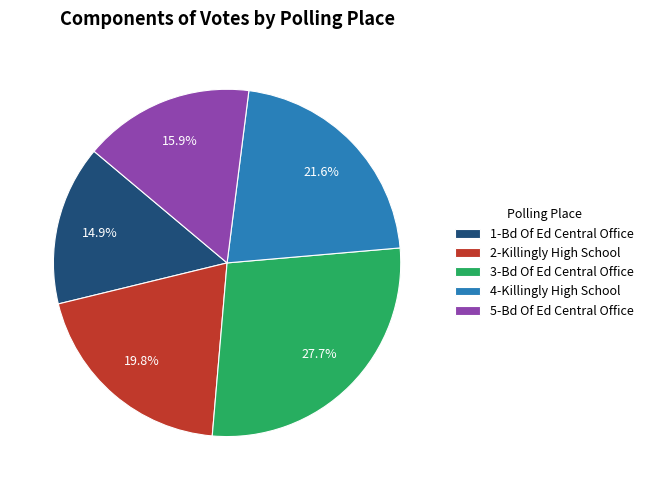

Approximately how many times larger is the value at 5-Bd Of Ed Central Office compared to 1-Bd Of Ed Central Office?

1.1